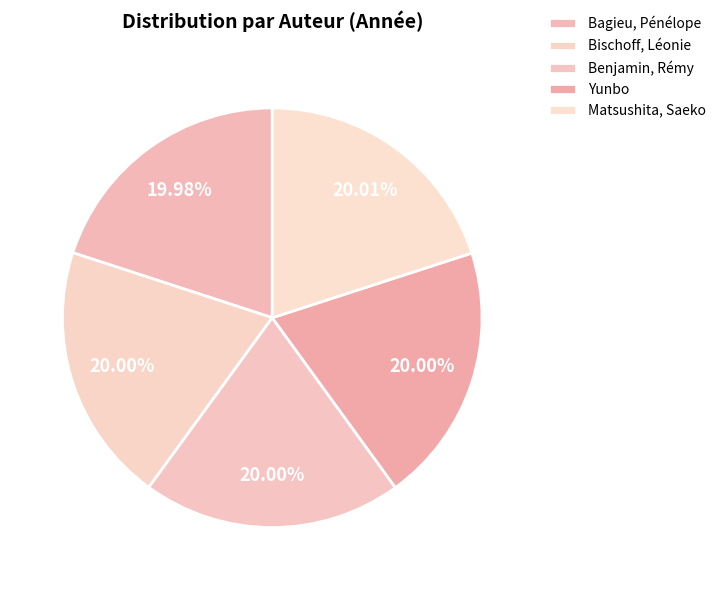

Rank the categories by value from highest to lowest.

Matsushita, Saeko, Bischoff, Léonie, Benjamin, Rémy, Yunbo, Bagieu, Pénélope